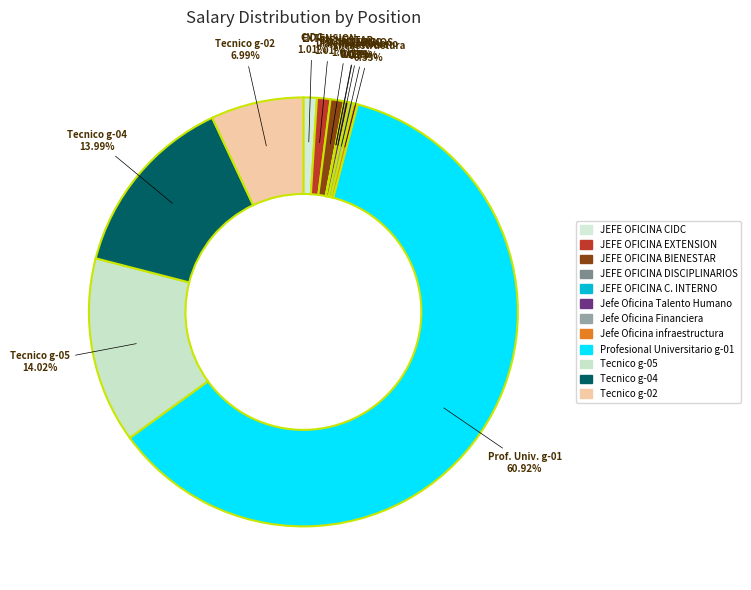

The JEFE OFICINA C. INTERNO slice represents 1% of the pie. True or false?

False